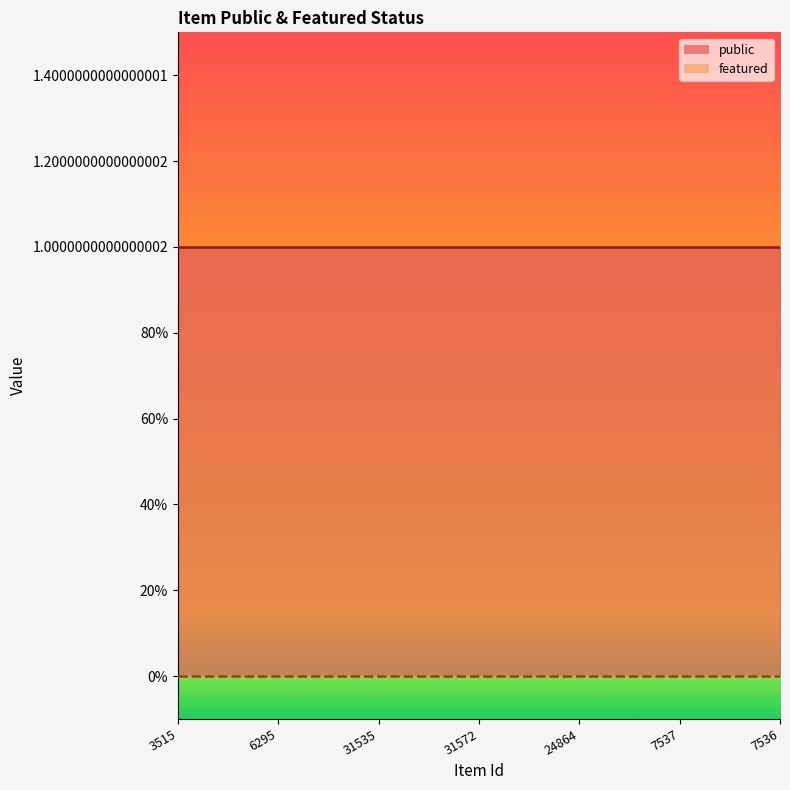

At which label is public_line closest to 1?

3515